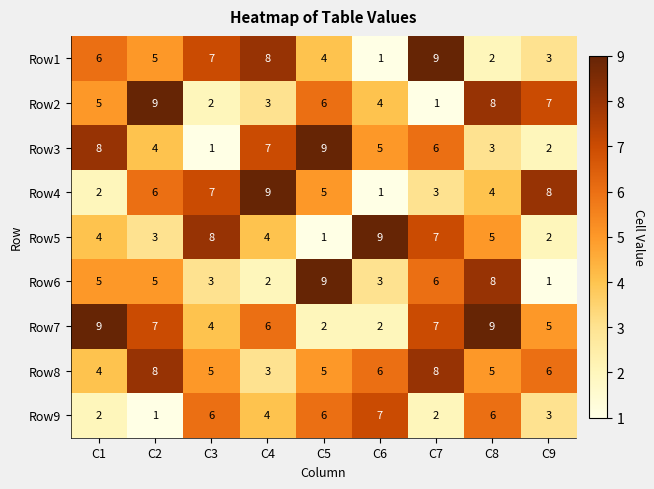

The Row3 series shows 3 at C9. True or false?

False